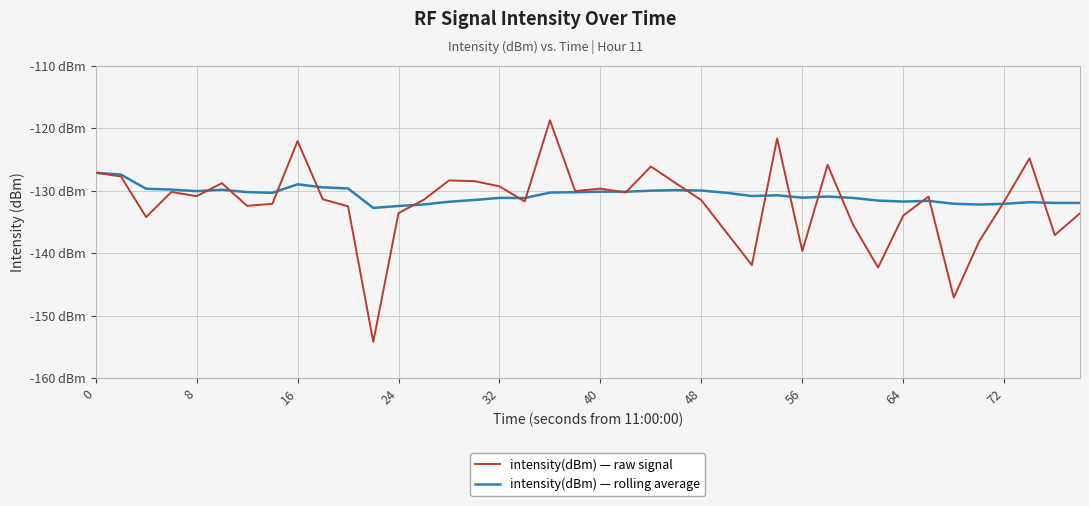

Reading left to right, transcribe all the data shown in this chart.

intensity(dBm) — raw signal: -127.1	-127.7	-134.2	-130.2	-130.9	-128.8	-132.4	-132.1	-122.0	-131.4	-132.5	-154.2	-133.6	-131.4	-128.3	-128.4	-129.3	-131.7	-118.7	-130.0	-129.6	-130.3	-126.1	-128.8	-131.5	-136.7	-141.9	-121.6	-139.6	-125.8	-135.4	-142.3	-133.9	-130.9	-147.1	-138.1	-131.7	-124.8	-137.1	-133.6
intensity(dBm) — rolling average: -127.1	-127.4	-129.7	-129.8	-130.0	-129.8	-130.2	-130.3	-129.0	-129.4	-129.6	-132.7	-132.4	-132.2	-131.7	-131.5	-131.1	-131.1	-130.3	-130.2	-130.1	-130.1	-130.0	-129.9	-130.0	-130.3	-130.8	-130.7	-131.1	-130.9	-131.1	-131.6	-131.7	-131.6	-132.1	-132.2	-132.1	-131.8	-131.9	-131.9